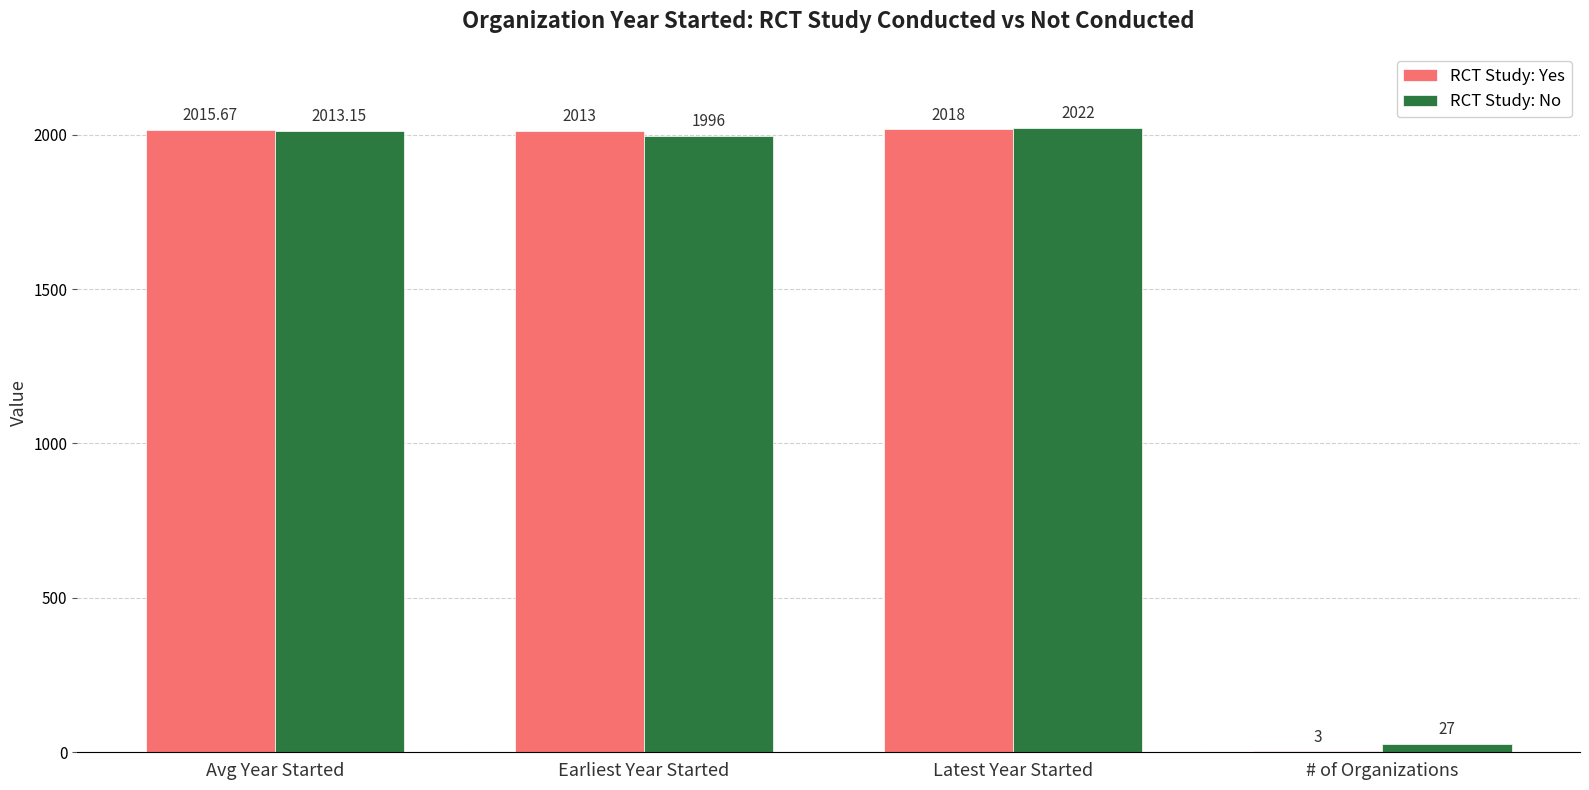

Which series changed the most between Avg Year Started and Earliest Year Started?

RCT Study: No